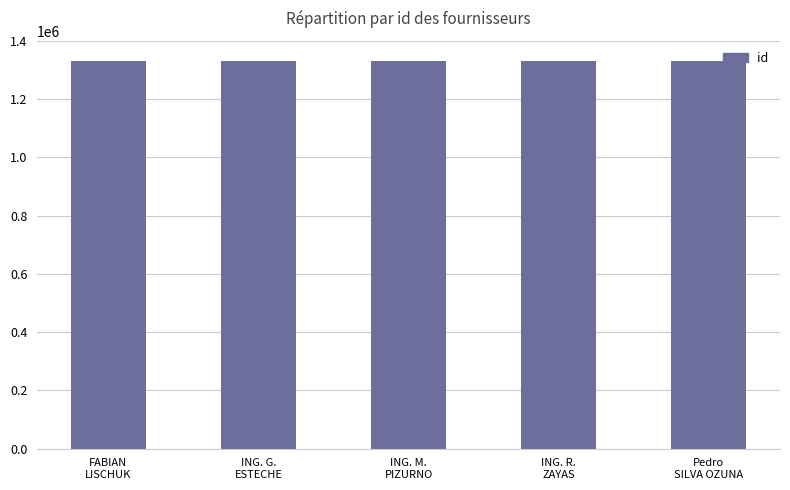

What is the average value?

1331400